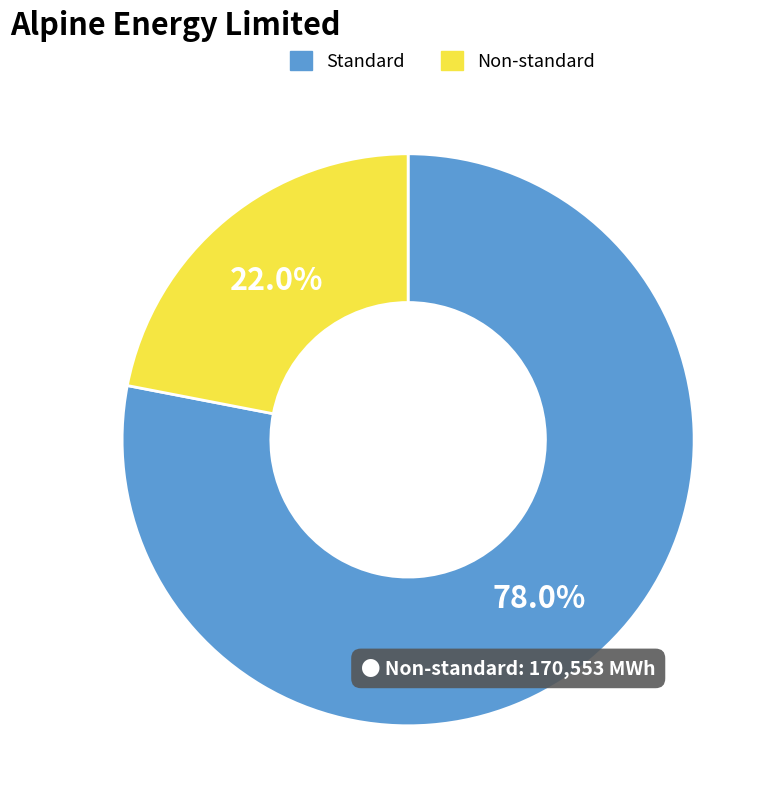

How many segments does this pie chart have?

2